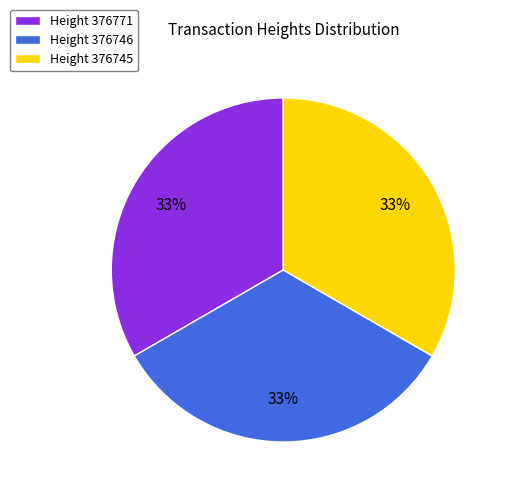

Combined, do Height 376746 and Height 376771 account for over 50%?

Yes